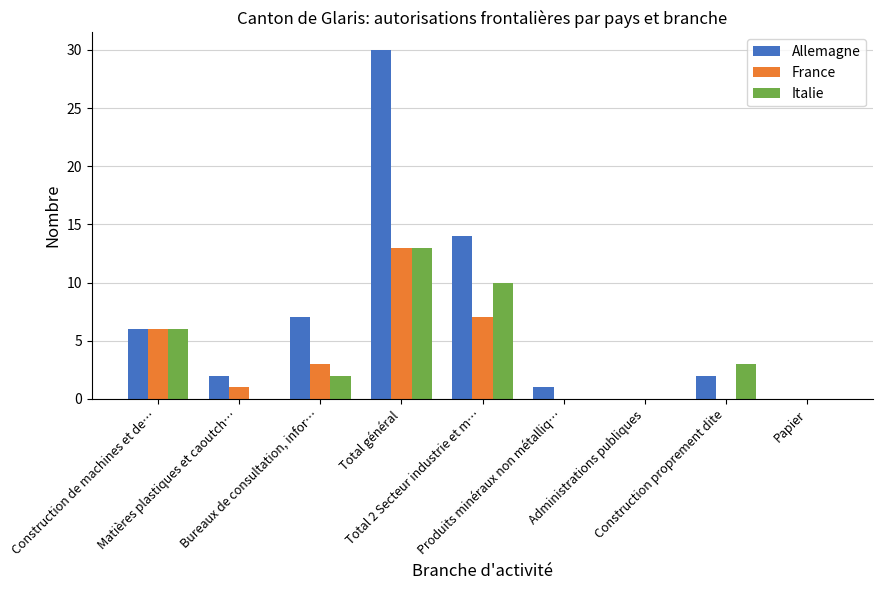

The France series shows -6 at Administrations publiques. True or false?

False